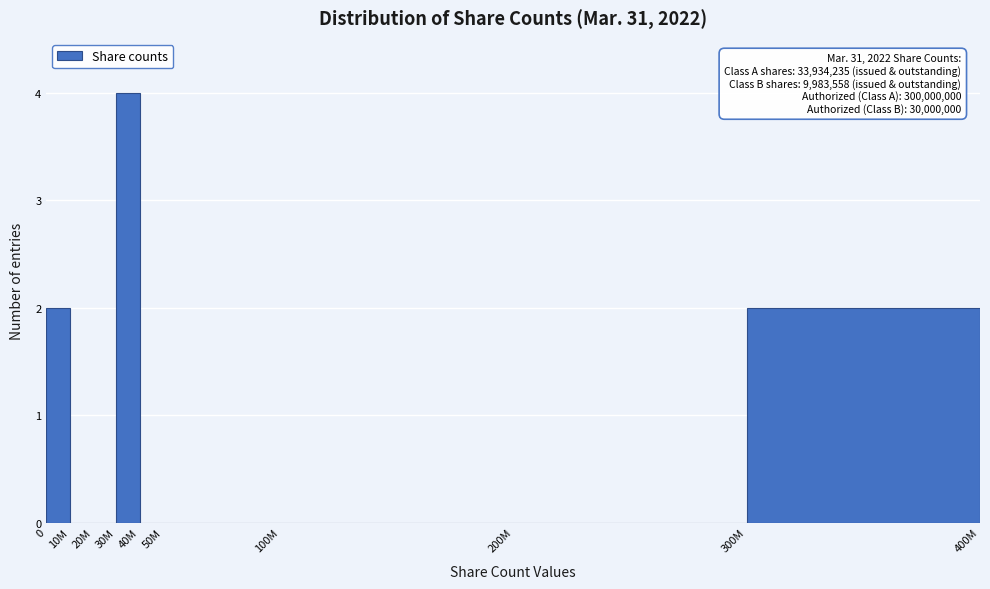

Reading right to left, extract all data points from this chart.

300M=2	200M=0	100M=0	50M=0	40M=0	30M=4	20M=0	10M=0	0=2